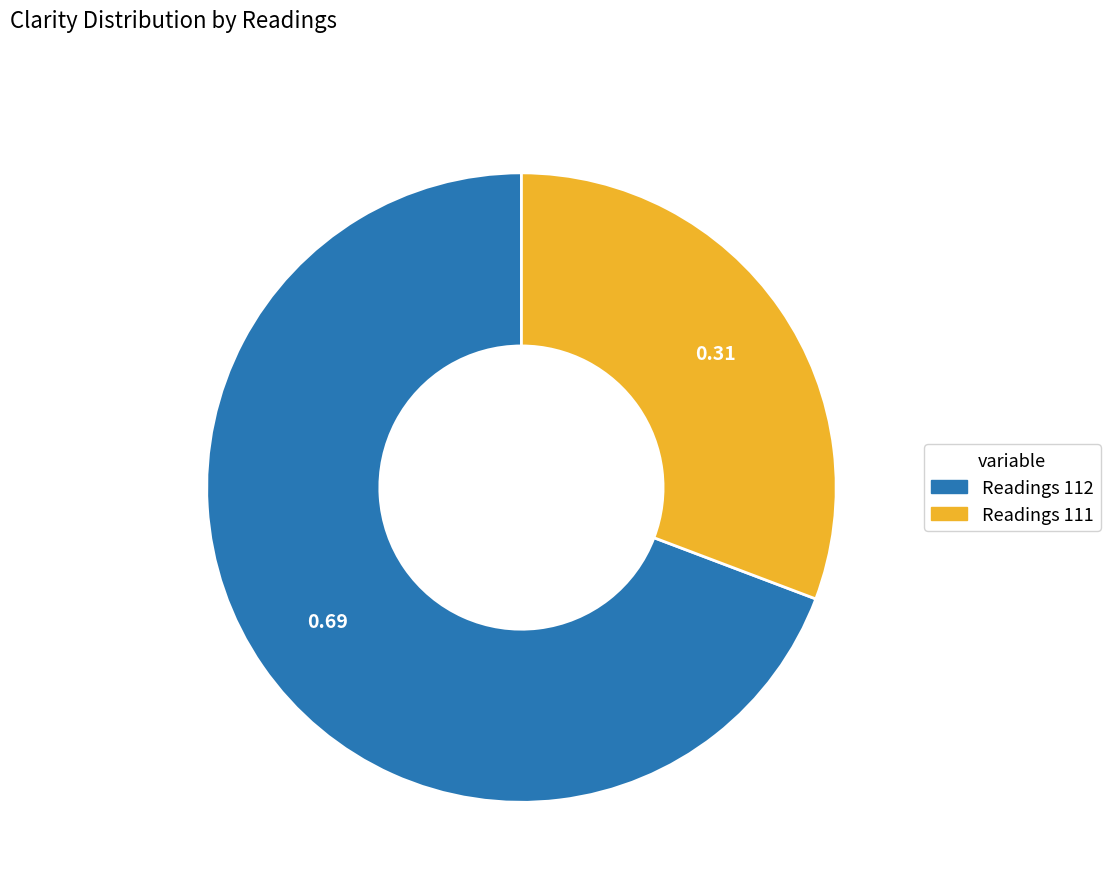

Is there a majority slice in this chart?

Yes